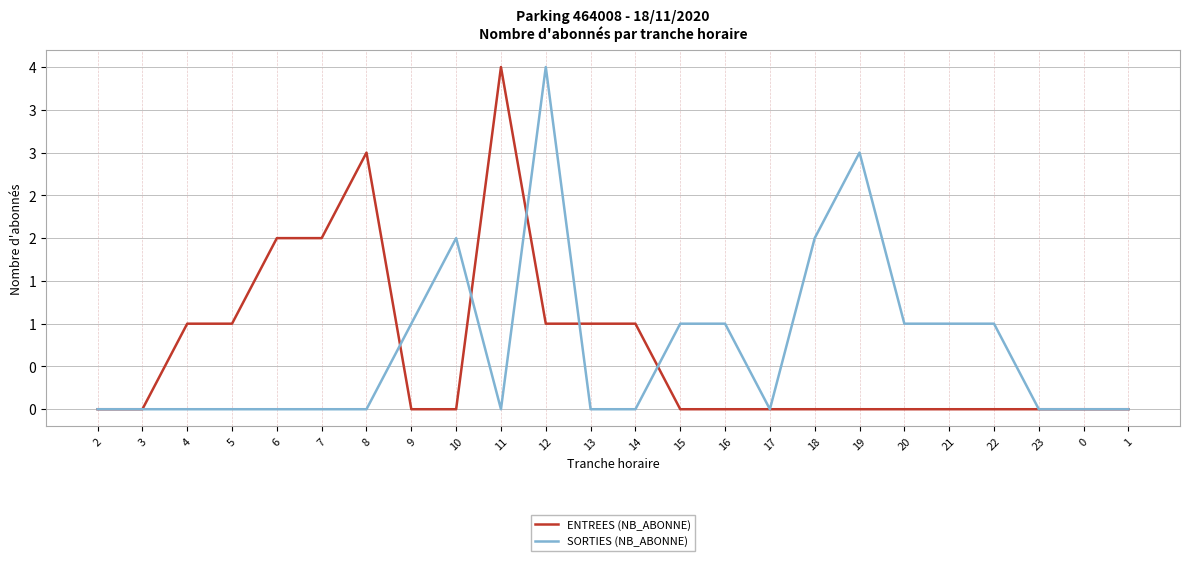

What are all the series names shown in the legend?

ENTREES (NB_ABONNE), SORTIES (NB_ABONNE)